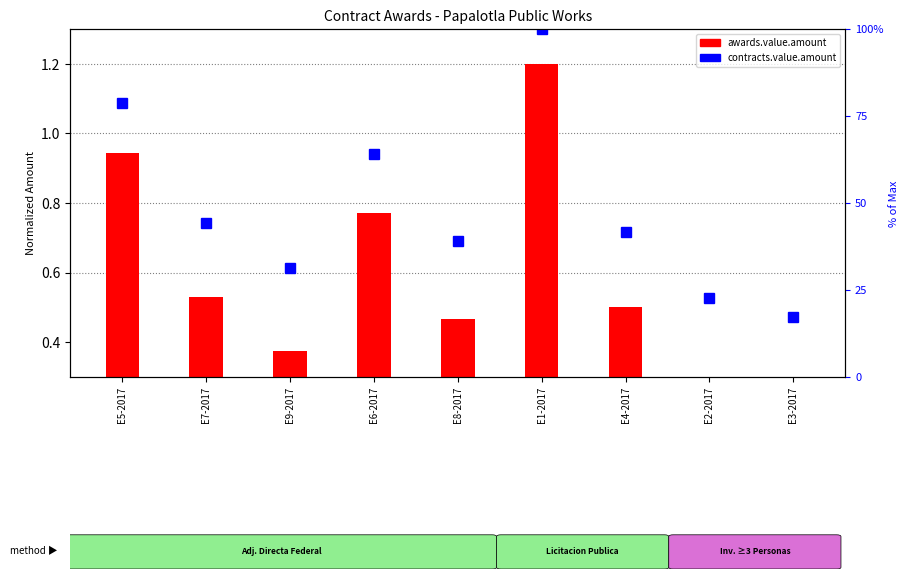

What is the value of the 4th bar from the left?

0.8